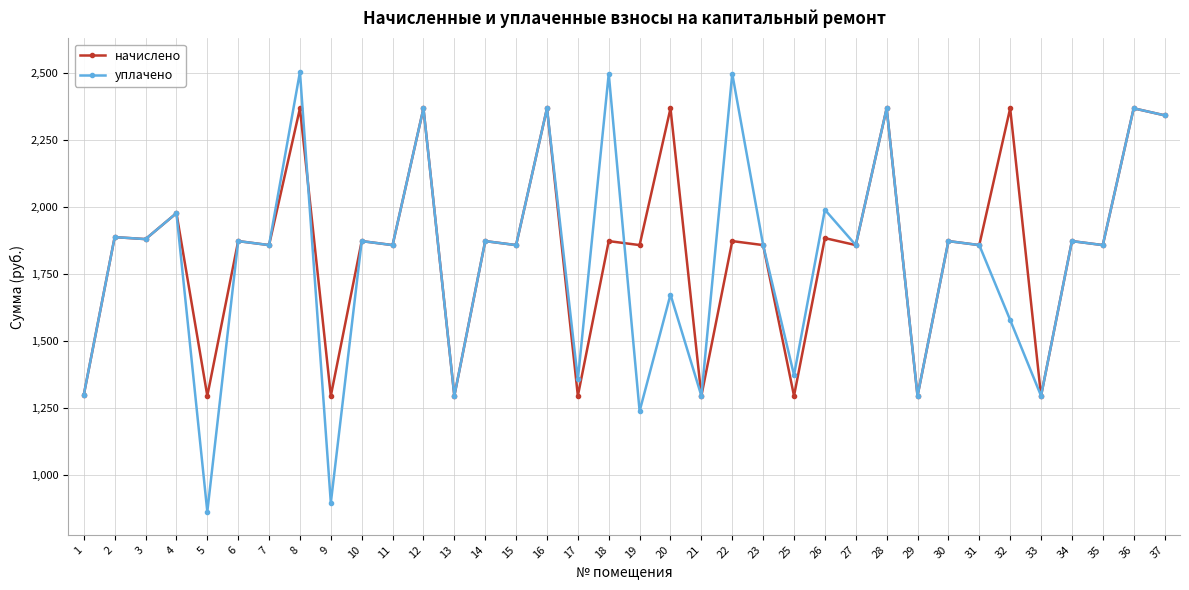

True or false: уплачено and начислено intersect in this chart.

True